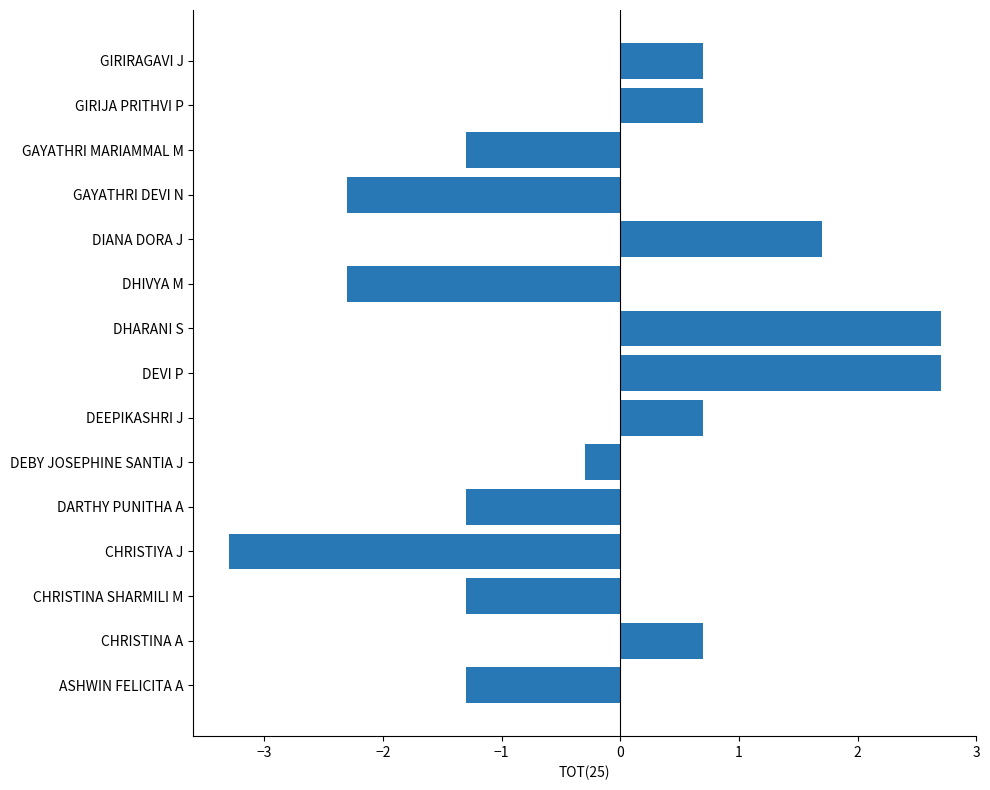

What is the ratio of the value at DHARANI S to the value at DEVI P?

1.0